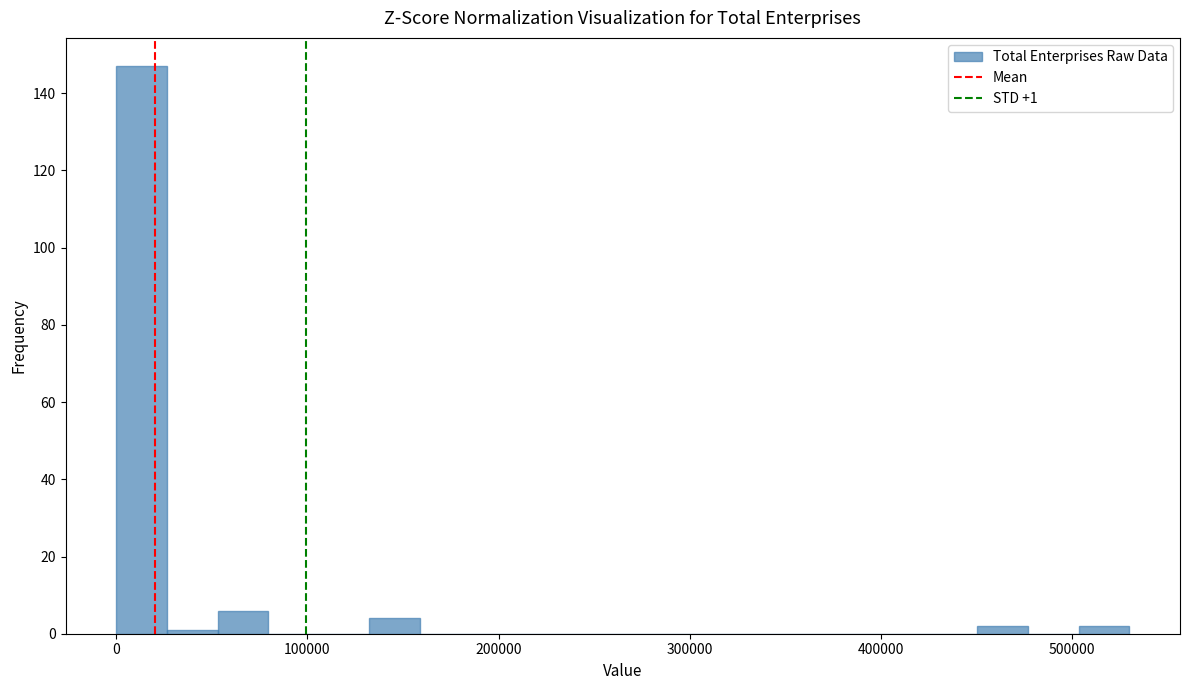

Around what value on the x-axis is the tallest bar? Give the approximate position of its centre, as read against the axis.

10000